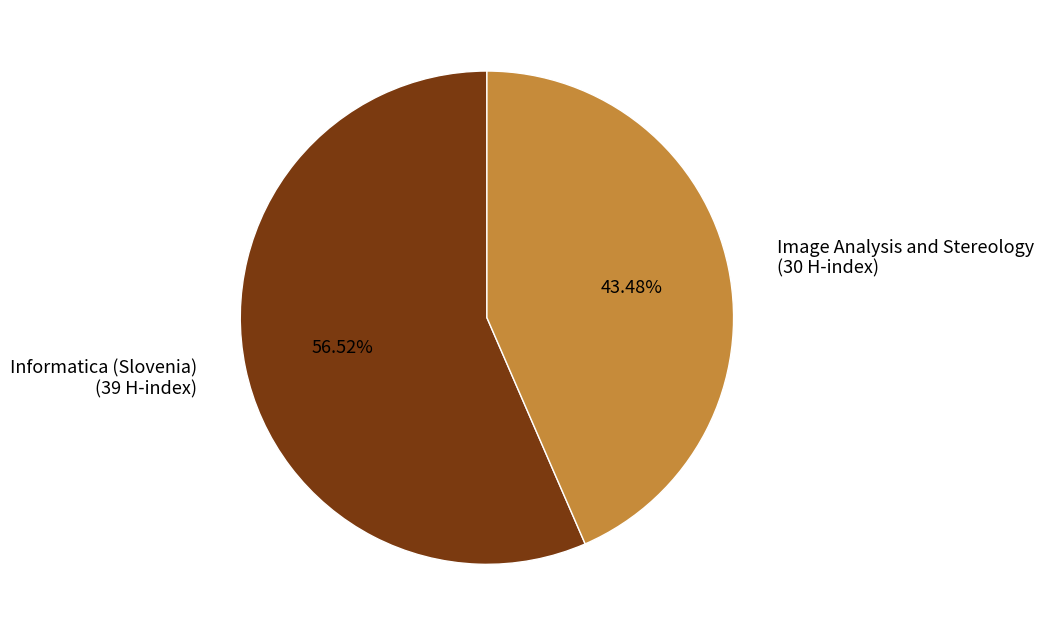

What portion of the pie excludes Image Analysis and Stereology?

56.5%